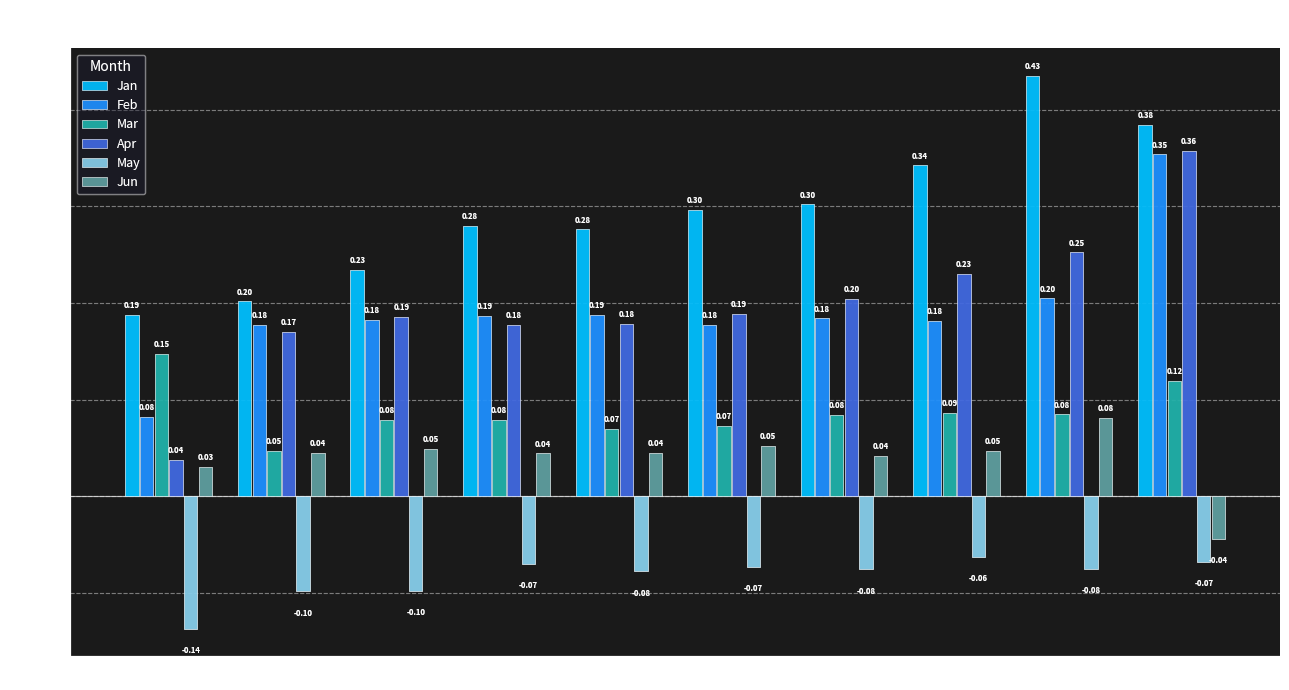

Between pct55 and pct85, which series saw the biggest shift?

Jan